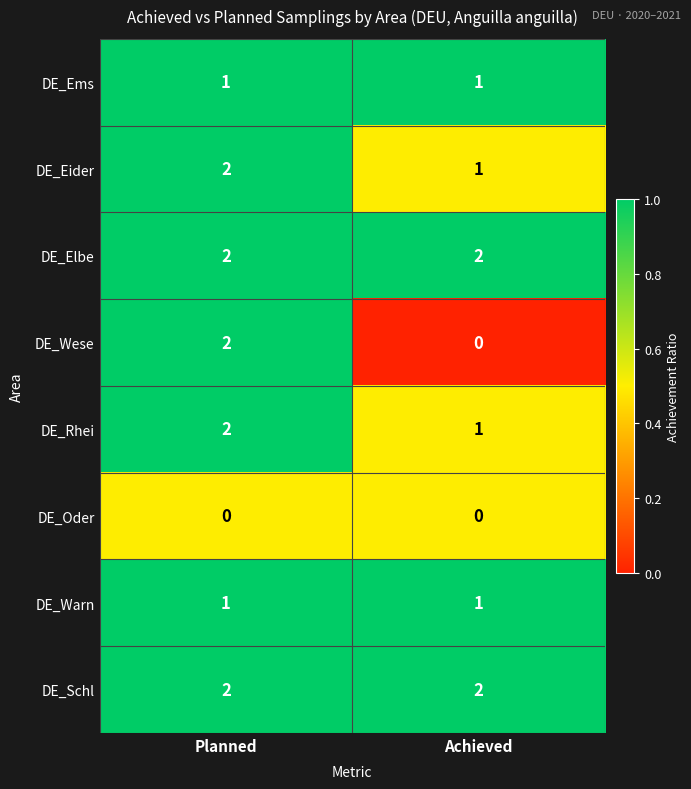

At which label does DE_Rhei reach its peak?

Planned